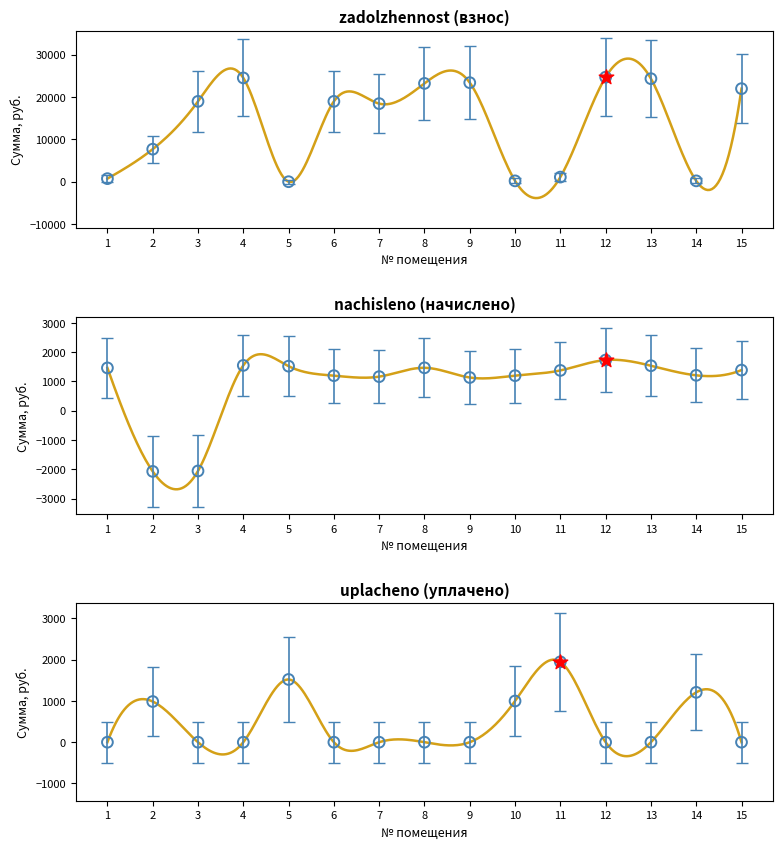

Which series has the largest total across all categories?

zadolzhennost